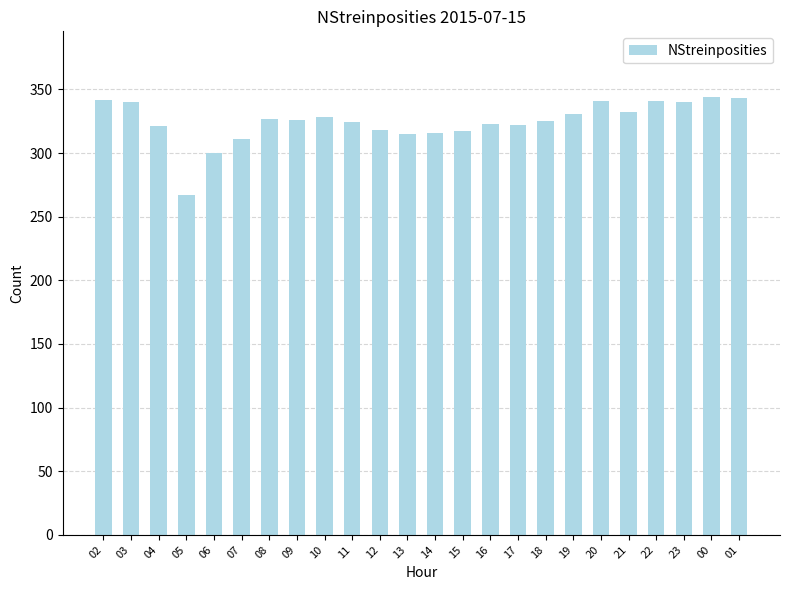

What is the label of the 12th bar from the left?

13